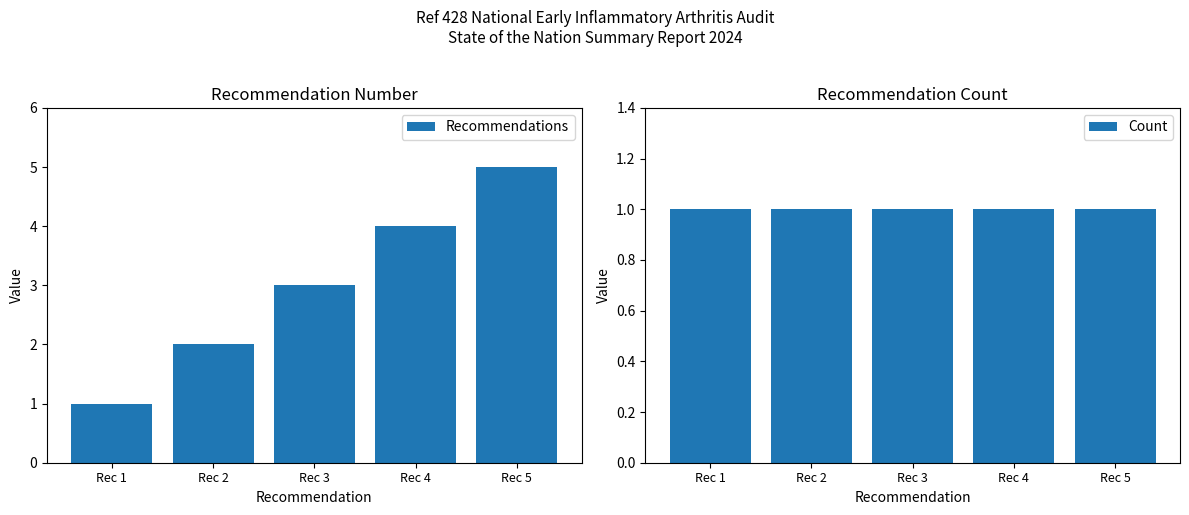

Rank the series at Rec 4 from lowest to highest value.

Count, Recommendations